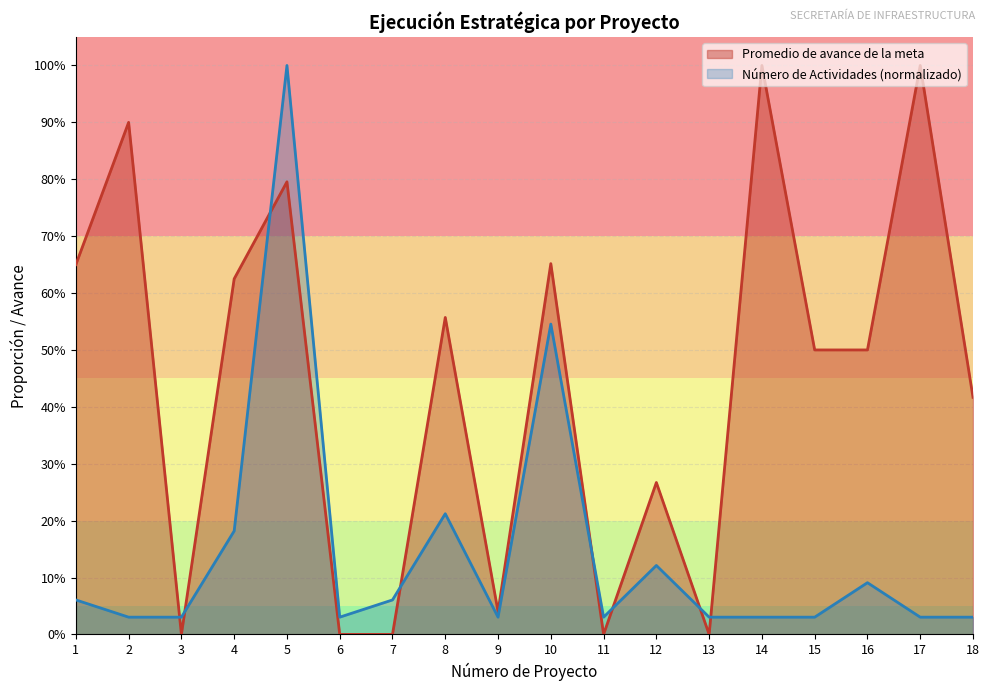

List the series in order of their peak value, lowest first.

Promedio de avance de la meta del indicador, Número de Actividades